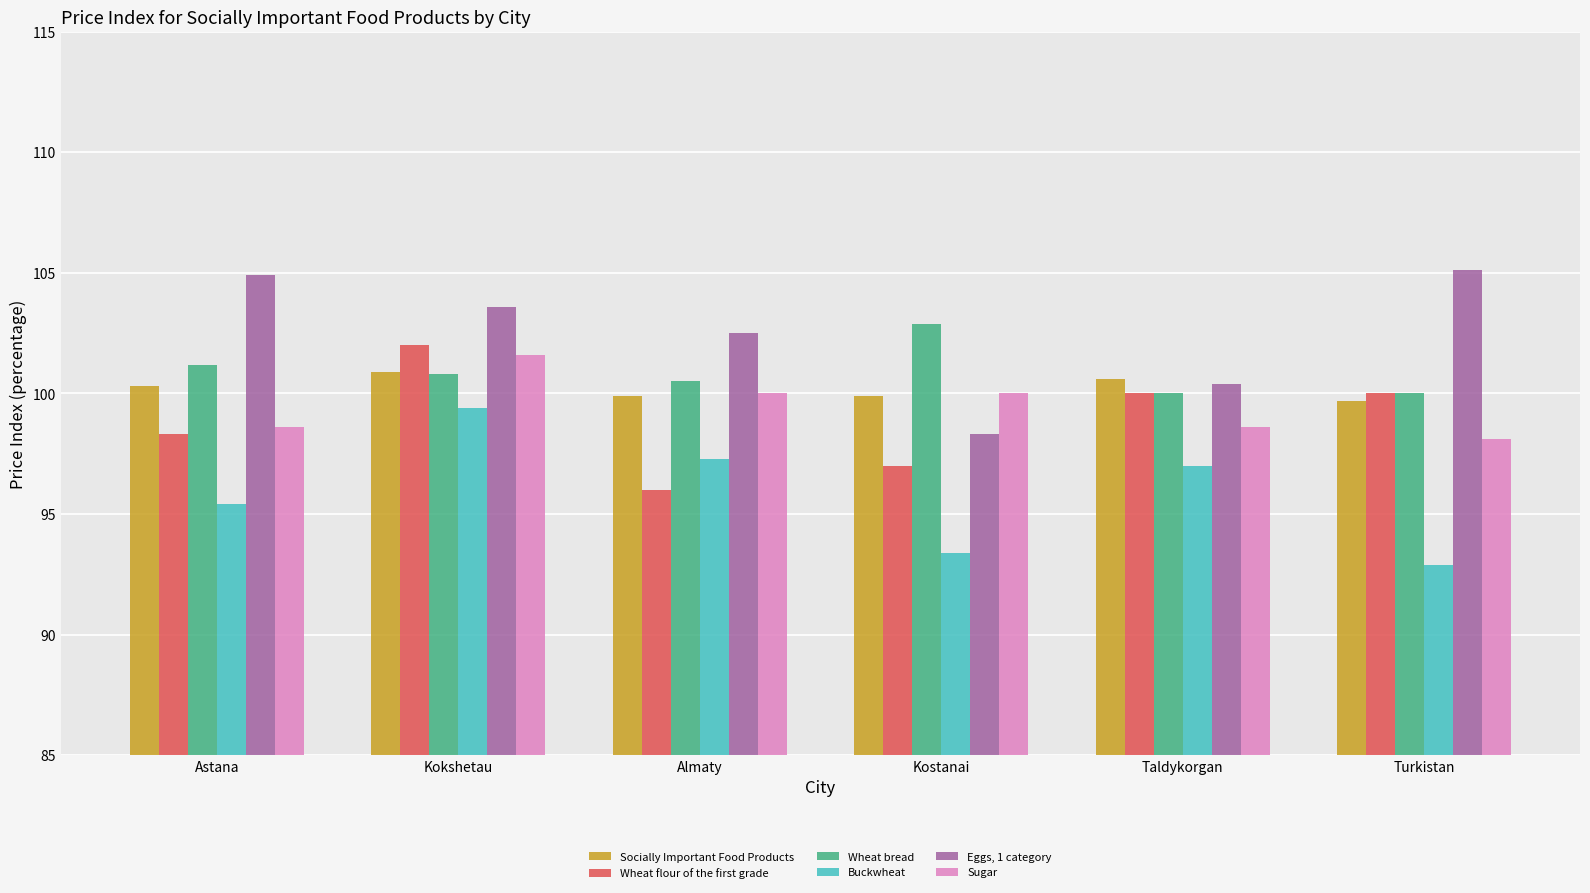

True or false: Eggs, 1 category has a value of 153.3 at Kokshetau.

False